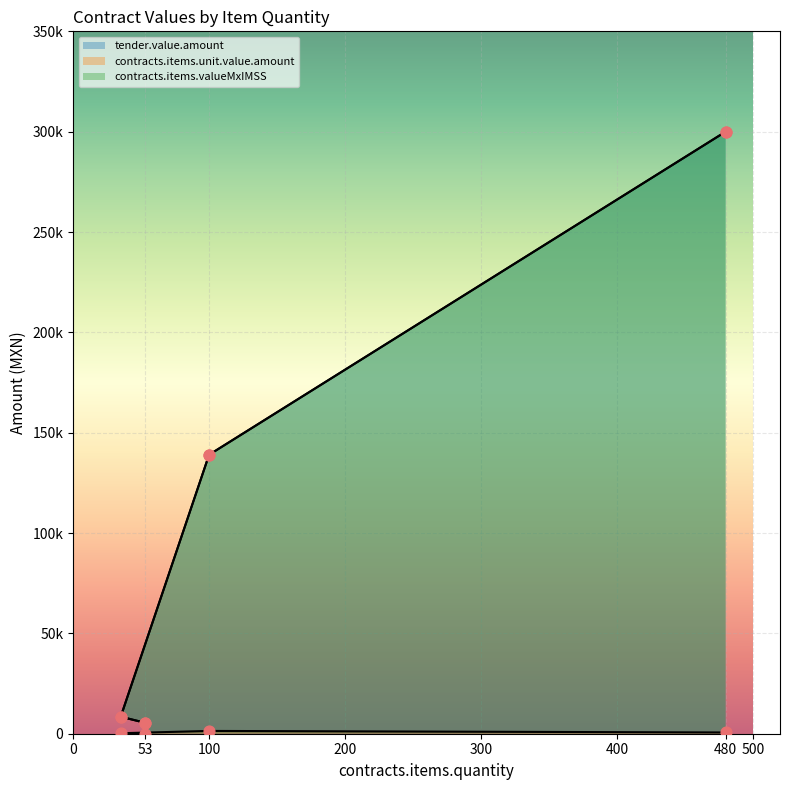

Which series has the largest total across all categories?

tender.value.amount